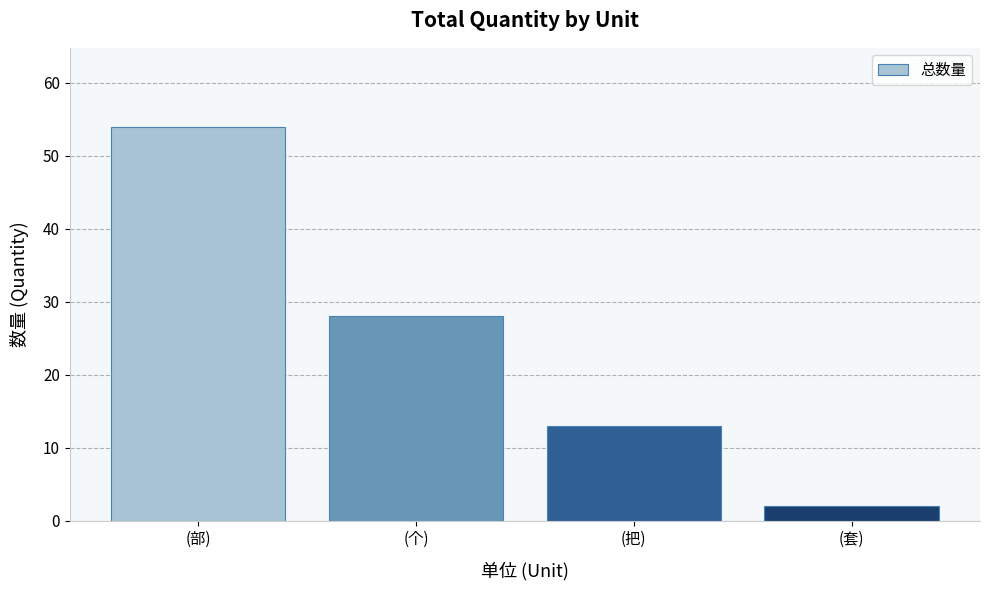

What is the sum of all values?

97